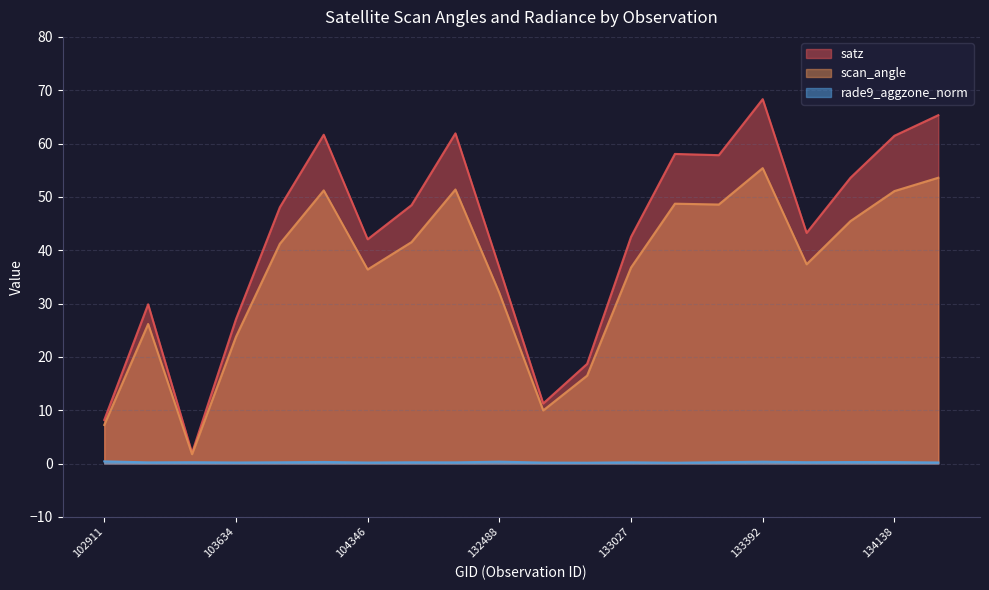

What is the value of the rade9_aggzone_norm point at the 1st from the left?

0.4